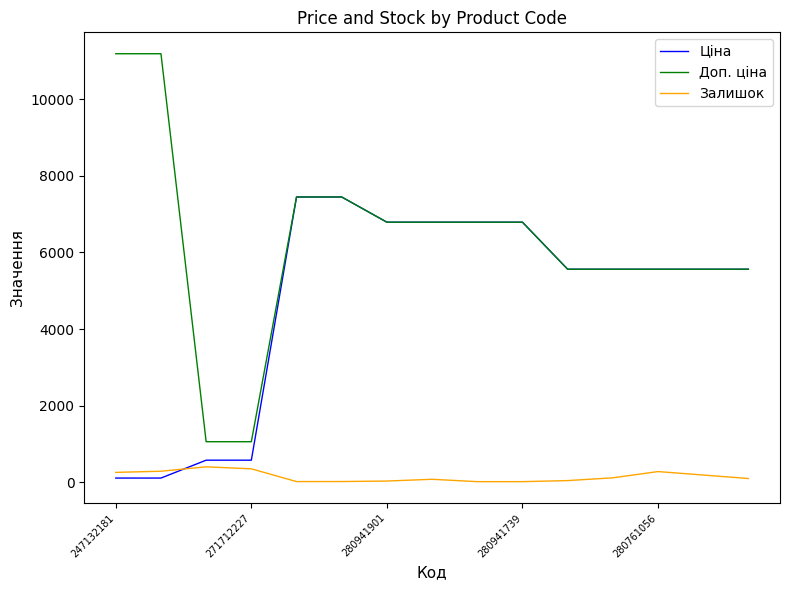

Which series has the largest total across all categories?

Доп. ціна